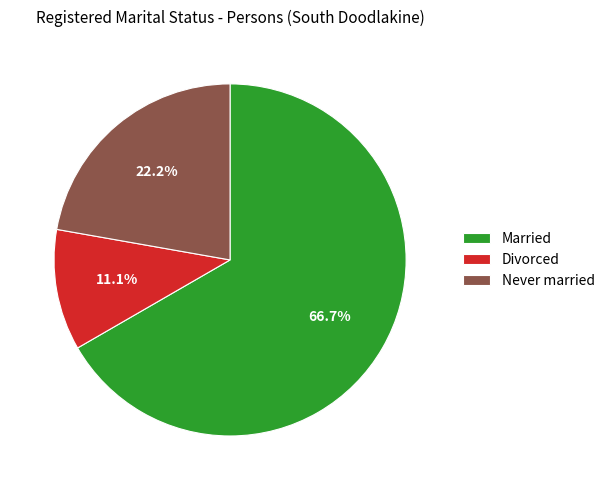

Count the number of slices in the pie.

3